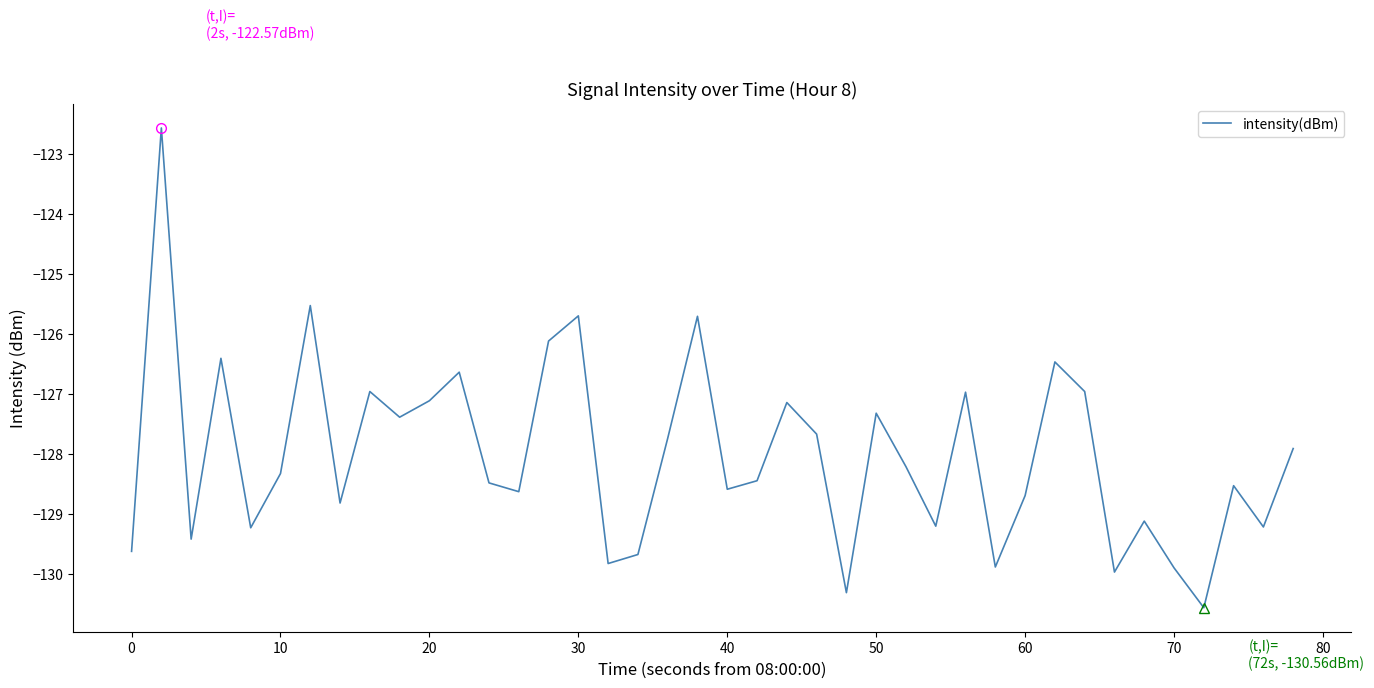

How many values are below -128?

22